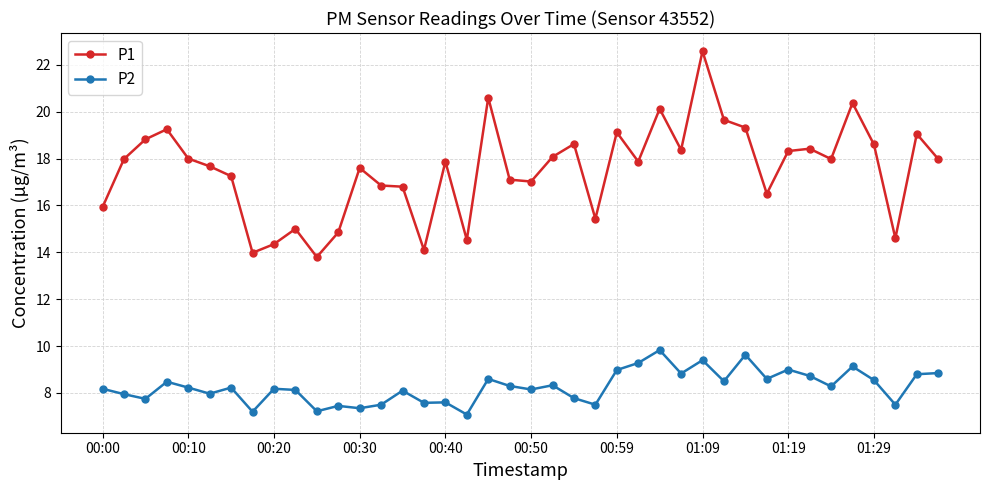

True or false: P2 and P1 cross at least once.

False